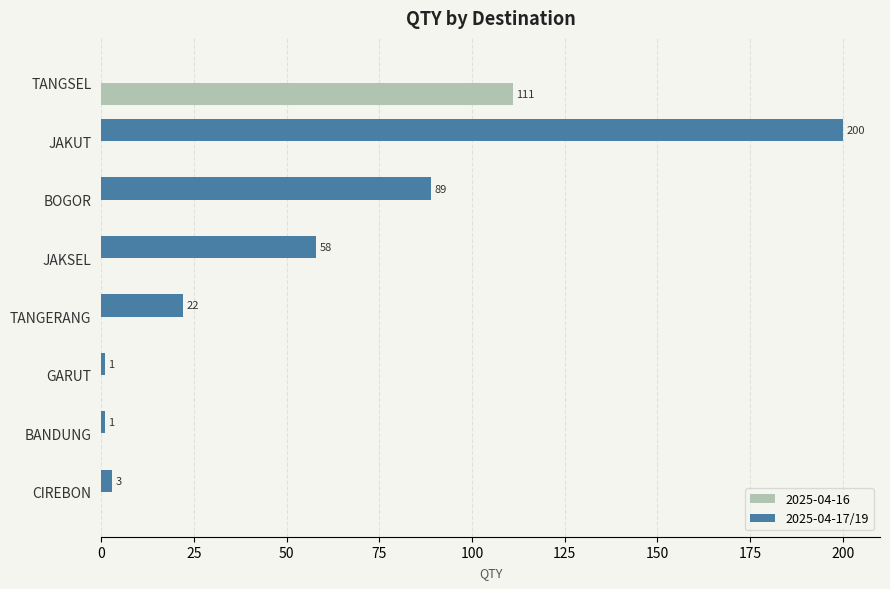

What is the total value across all series at JAKSEL?

58